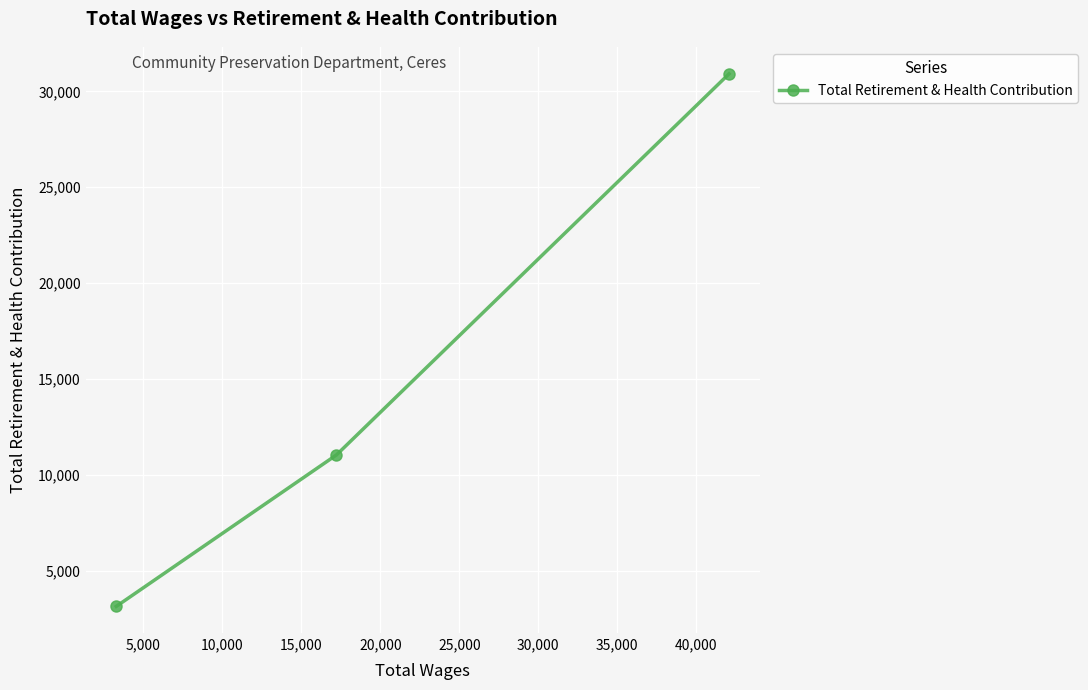

What is the value of the 3rd point from the left?

30910